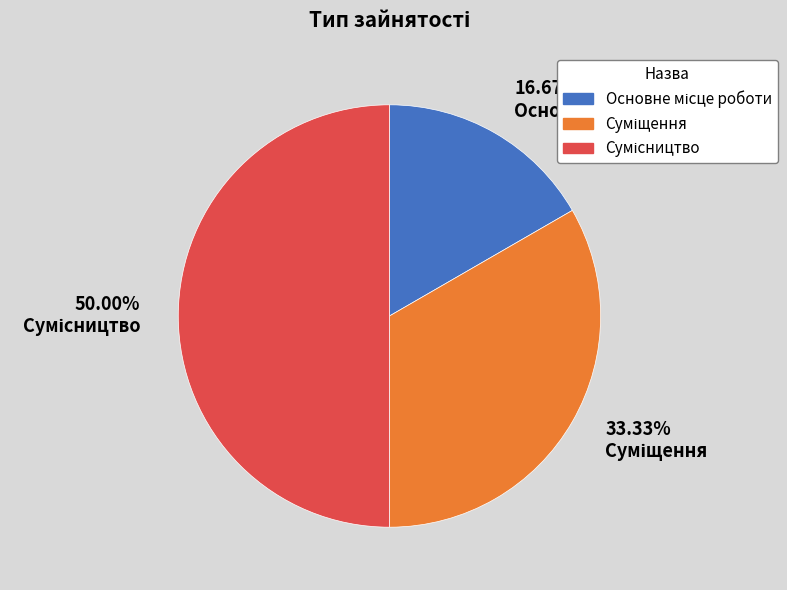

To the nearest percent, what is the average slice percentage?

33%